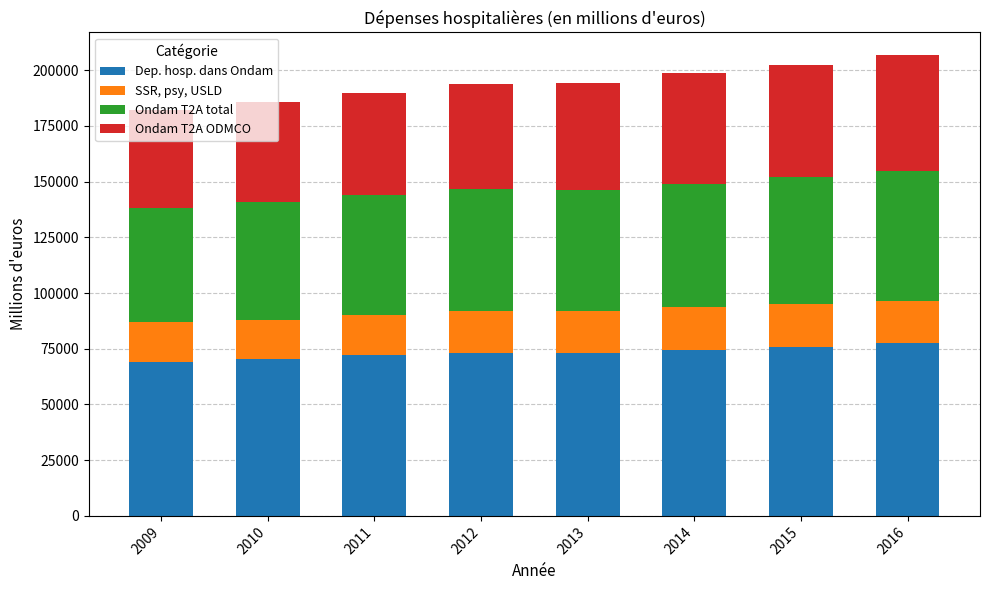

What is the sum of the Dep. hosp. dans Ondam values at 2009 and 2013?

142210.0